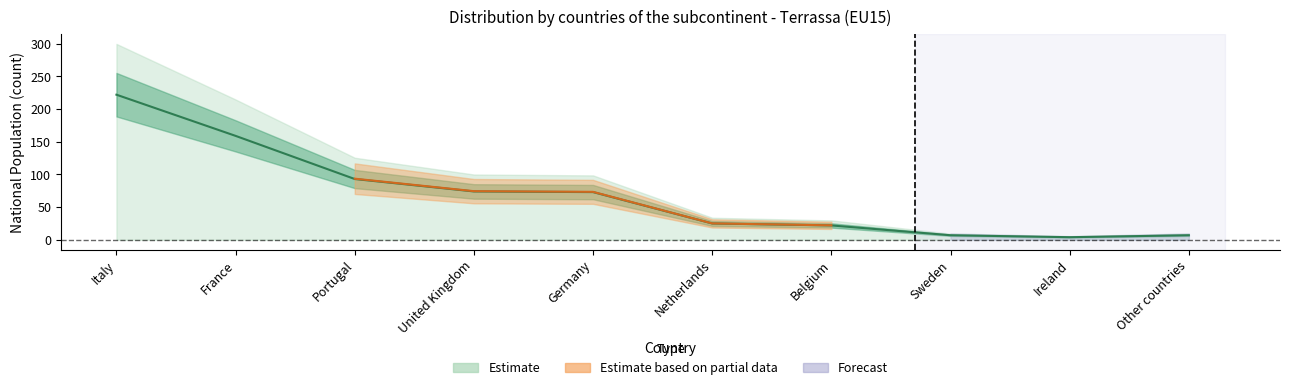

What is the difference between the maximum and minimum values?

218